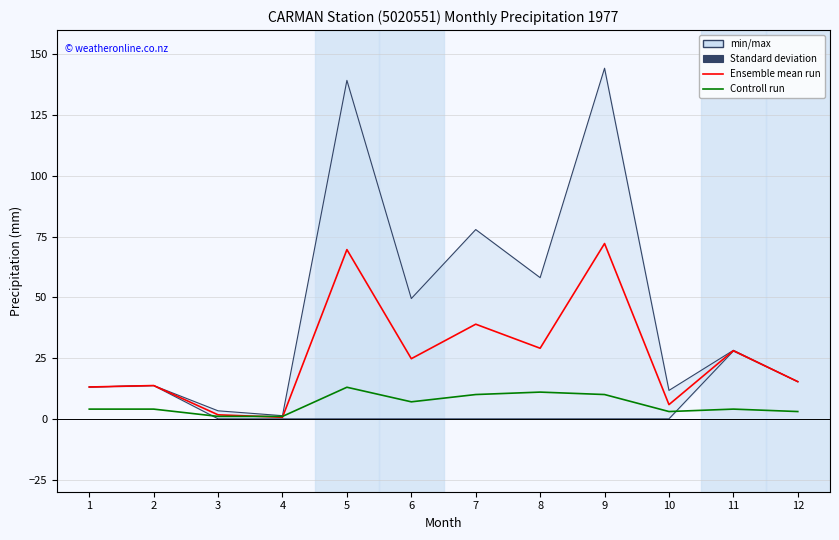

What is the minimum value for Ensemble mean run?

0.7